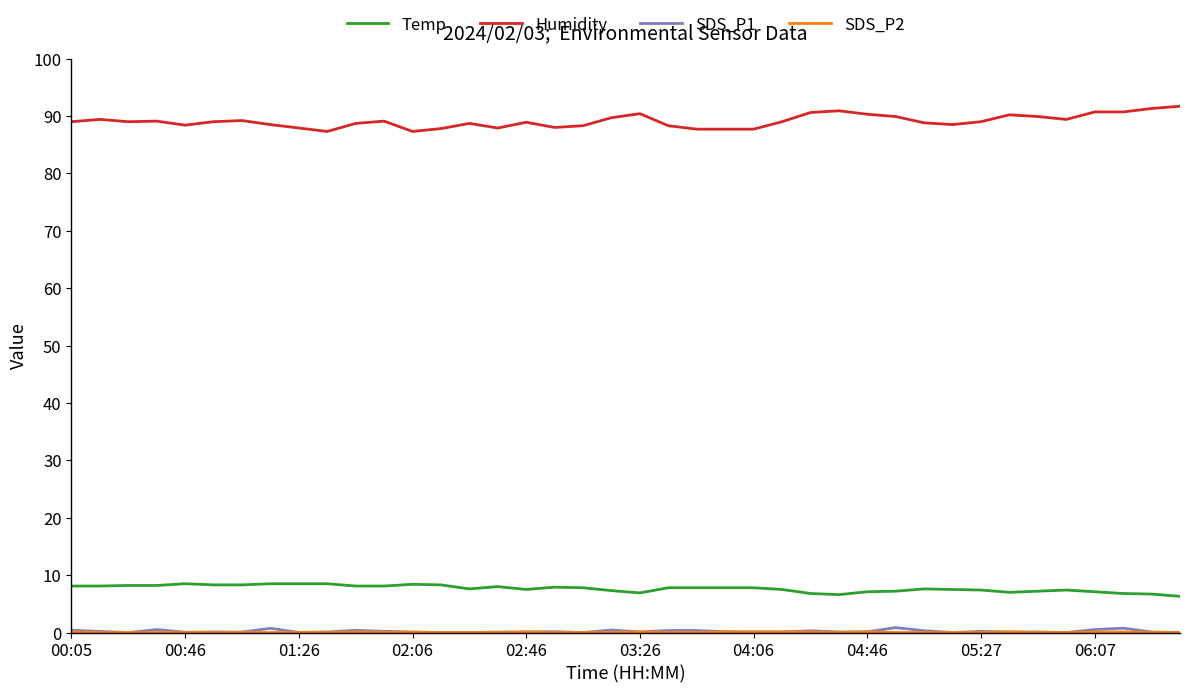

What is the minimum value for Humidity?

87.3